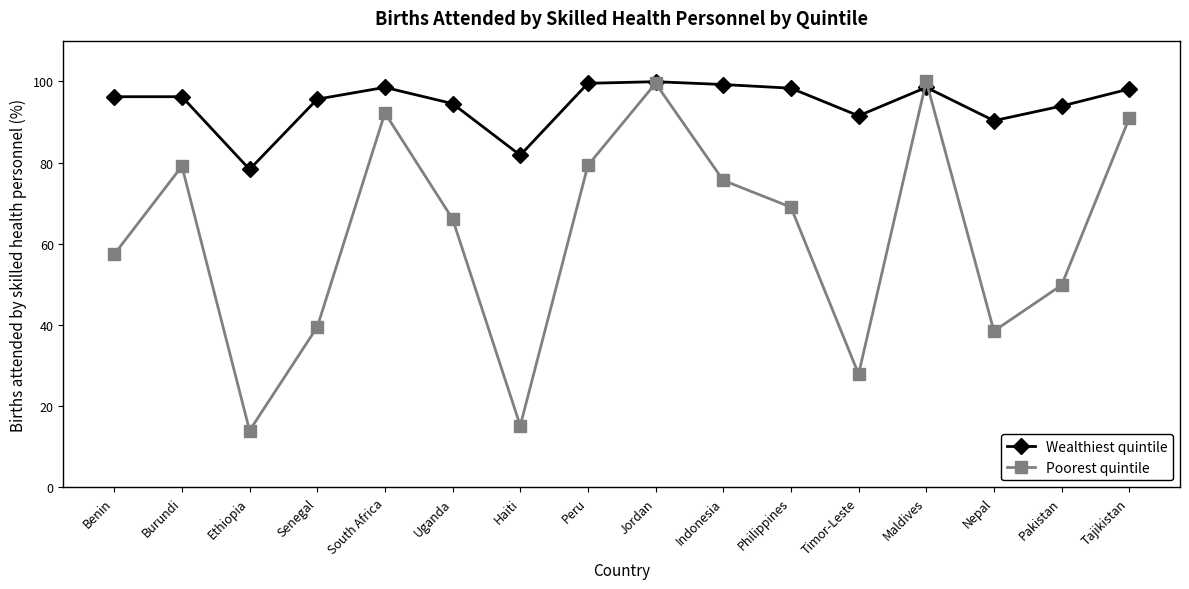

What is the total value across all series at Philippines?

167.3